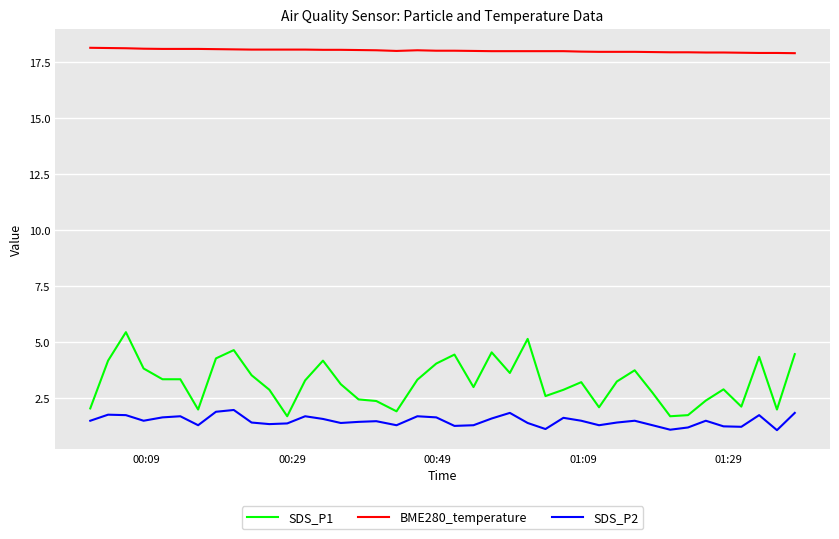

What is the sum of all BME280_temperature values?

720.1